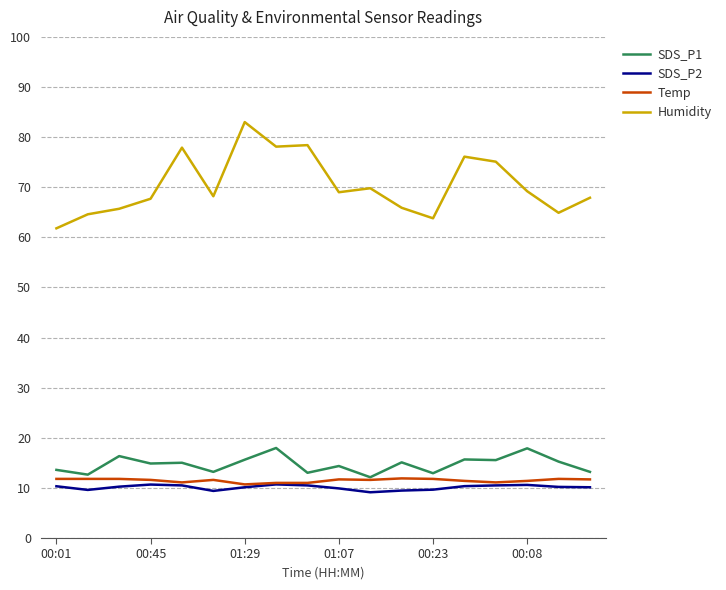

How many lines are shown in the chart?

4